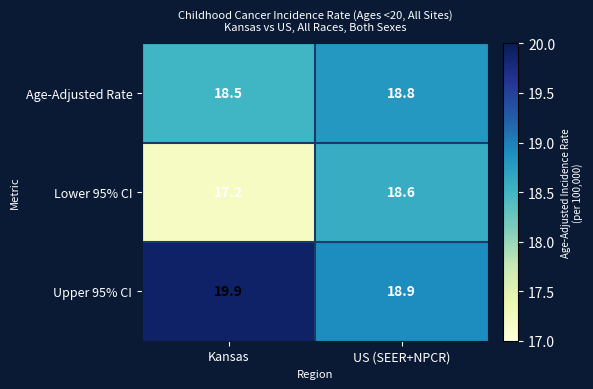

Which label corresponds to the largest value in the chart?

Kansas